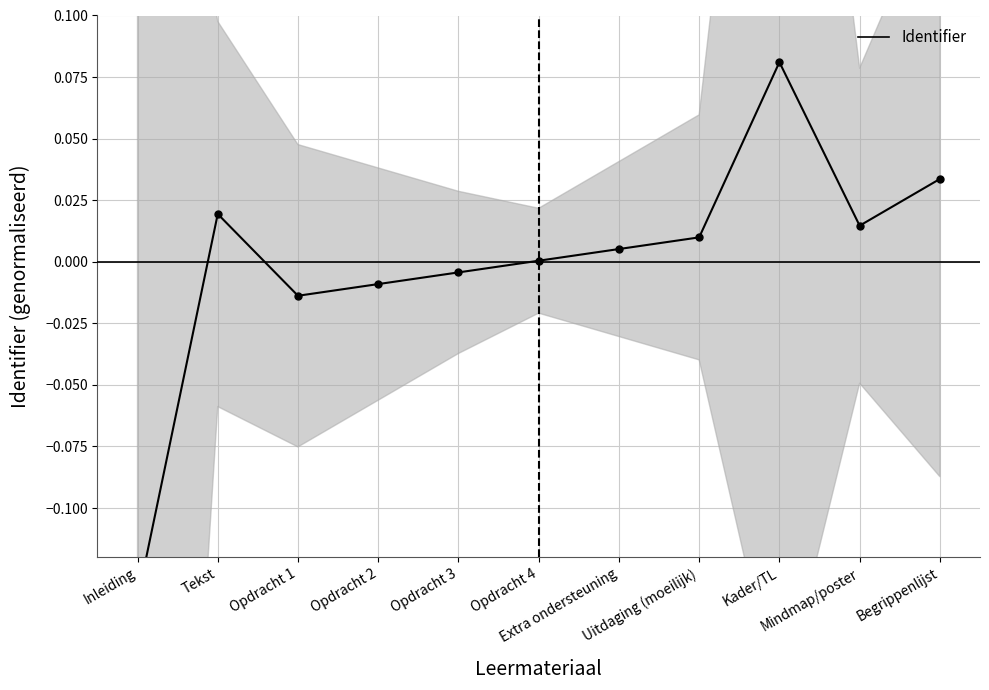

Reading left to right, extract all data points from this chart.

-0.1	0.0	-0.0	-0.0	-0.0	0.0	0.0	0.0	0.1	0.0	0.0